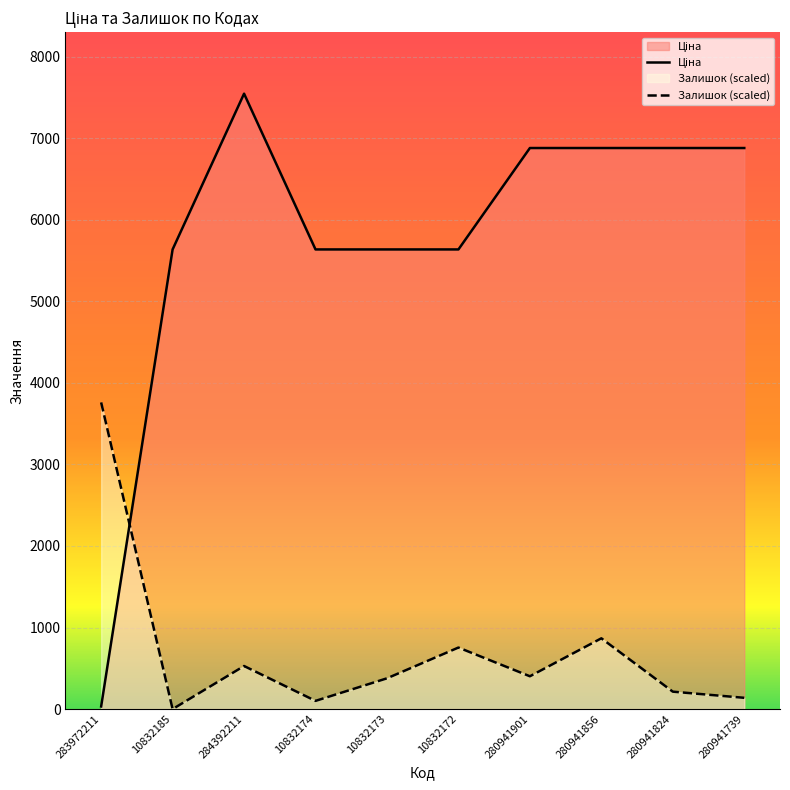

After their last crossing, which series has the higher values: Залишок or Ціна?

Ціна